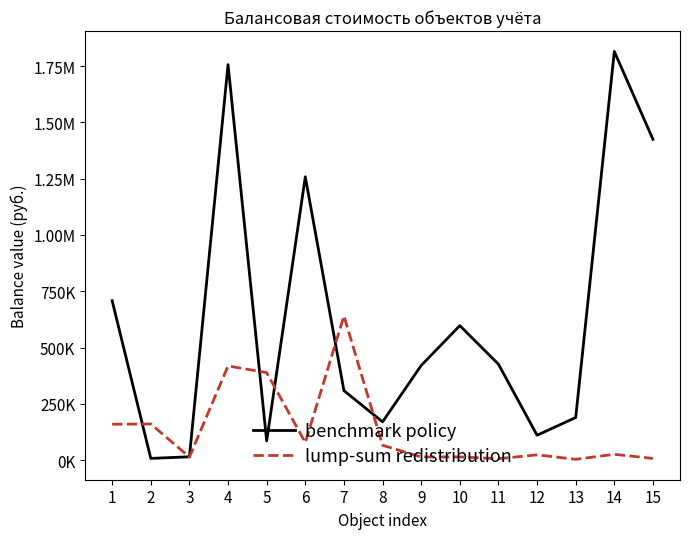

Which has a higher value, 7 or 10?

10